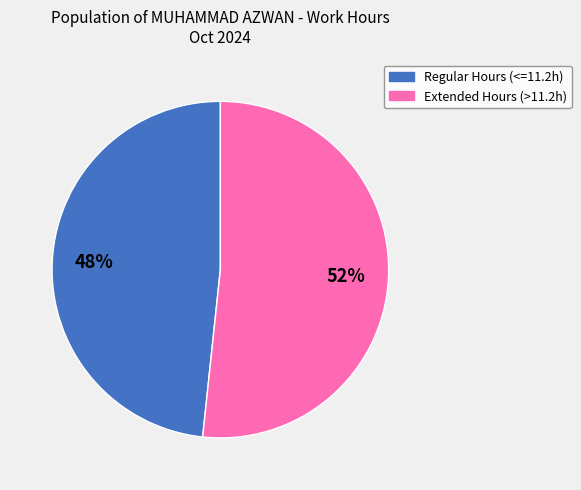

To the nearest percent, what is the average slice percentage?

50%